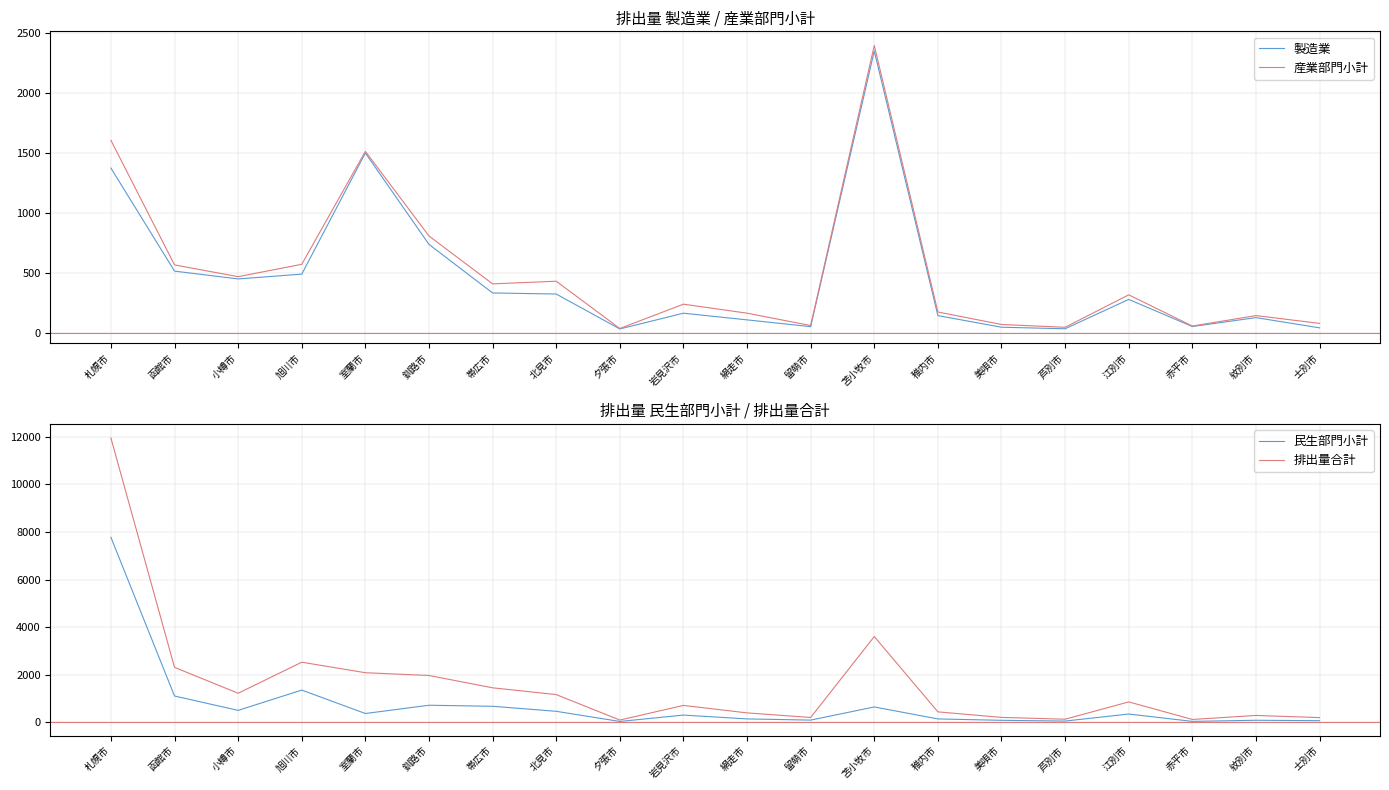

What are all the series names shown in the legend?

製造業, 産業部門小計, 民生部門小計, 排出量合計